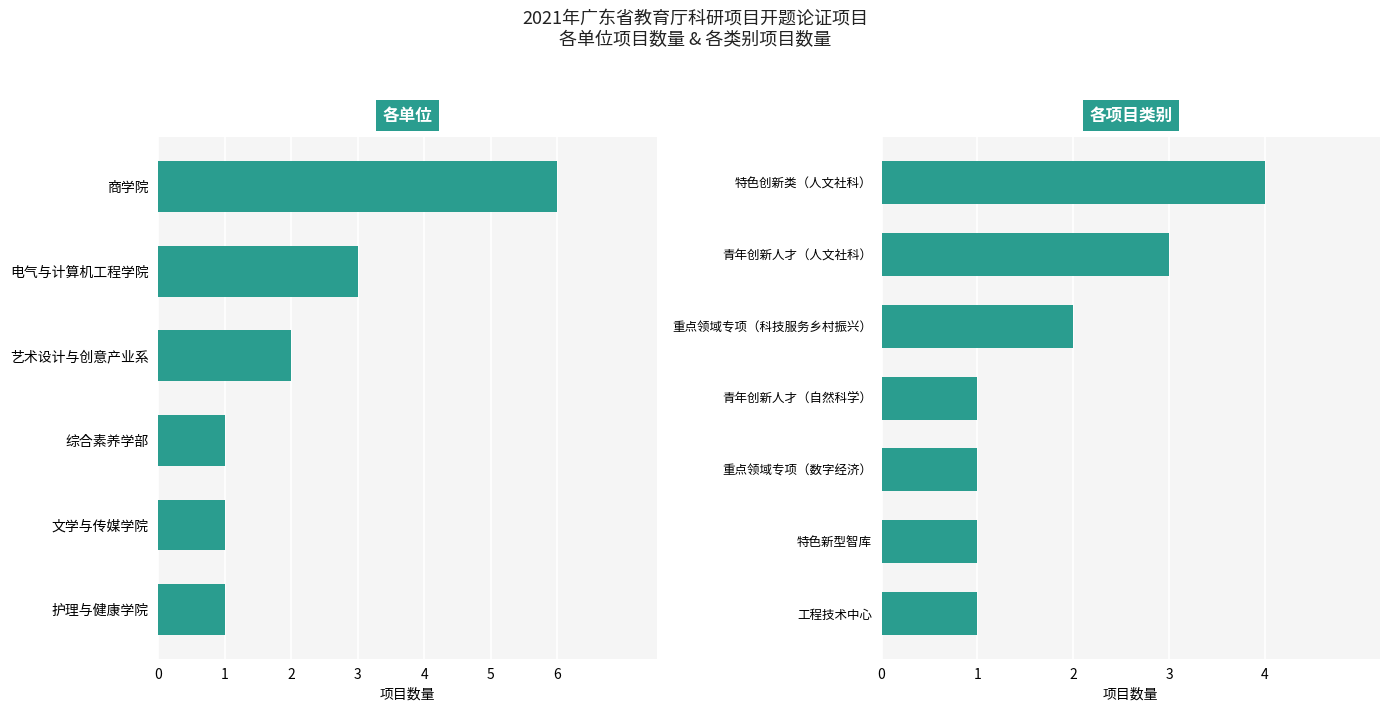

Where does the data first go above 2?

电气与计算机工程学院